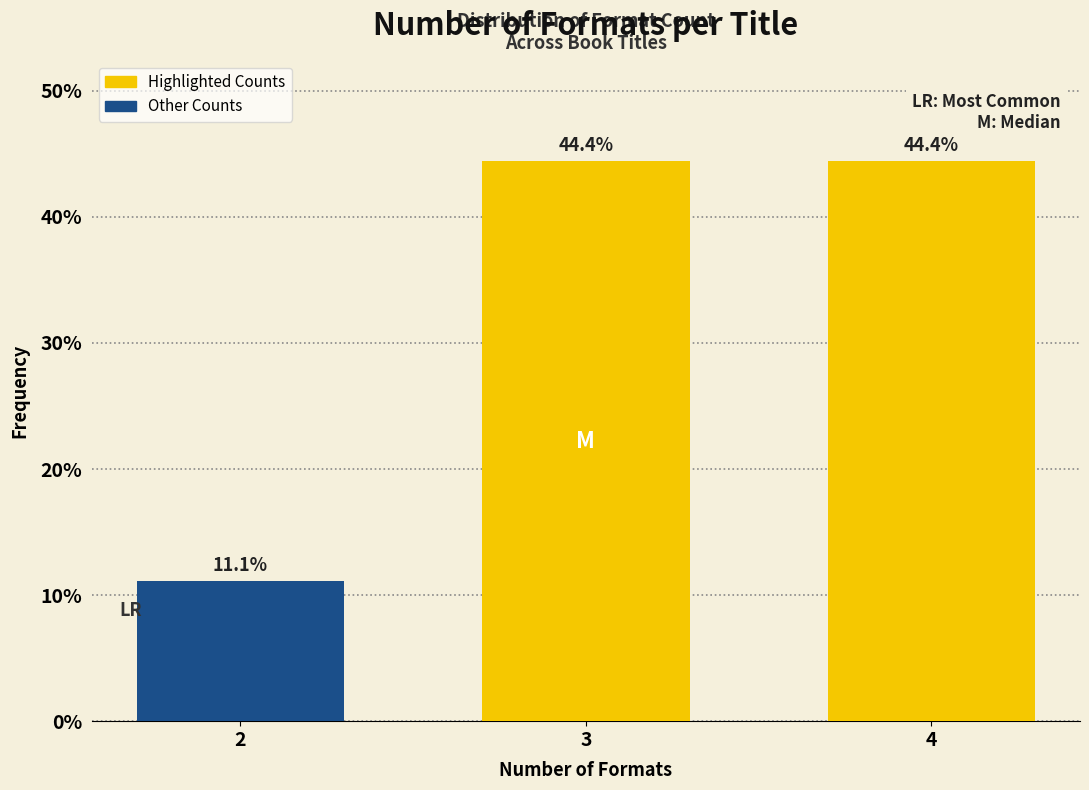

Reading right to left, list all the values displayed in this chart.

44.4	44.4	11.1